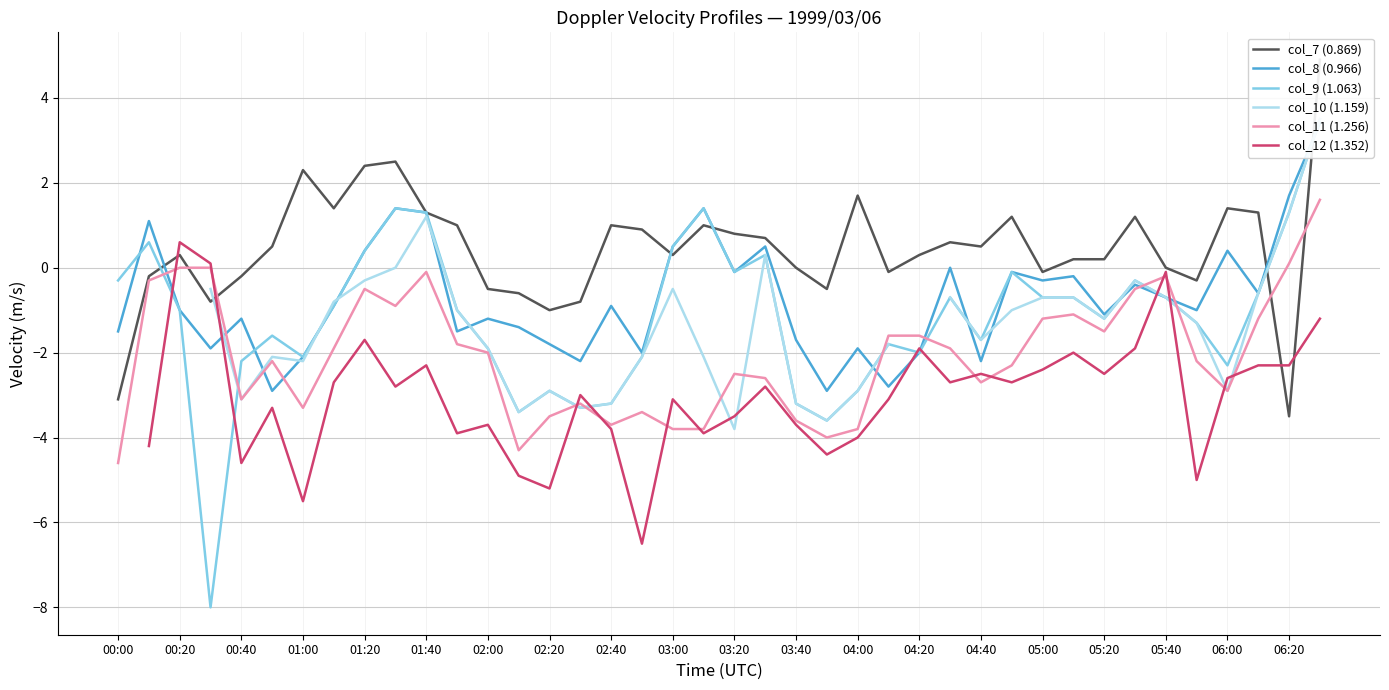

True or false: col_8 (0.966) has more than 1 interior local peaks.

True